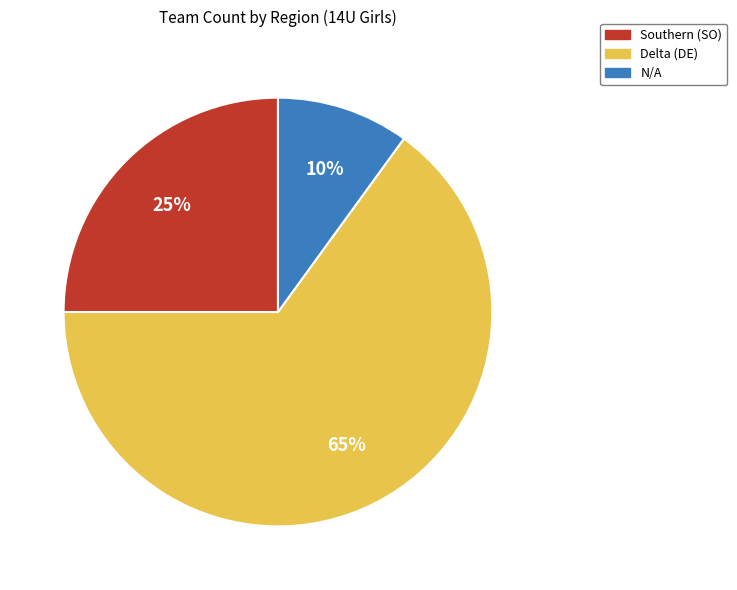

Which slice is the largest?

Delta (DE)